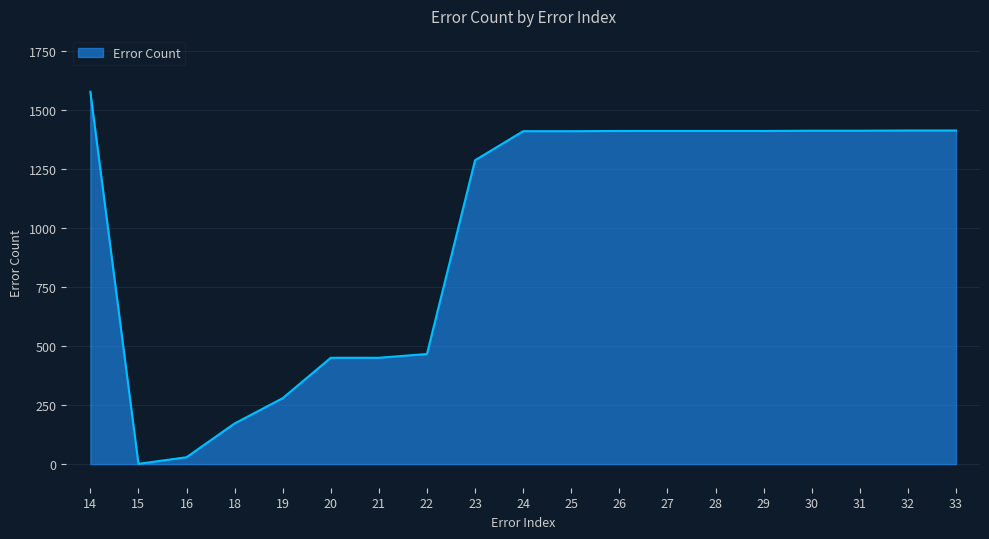

How many lines are shown in the chart?

1